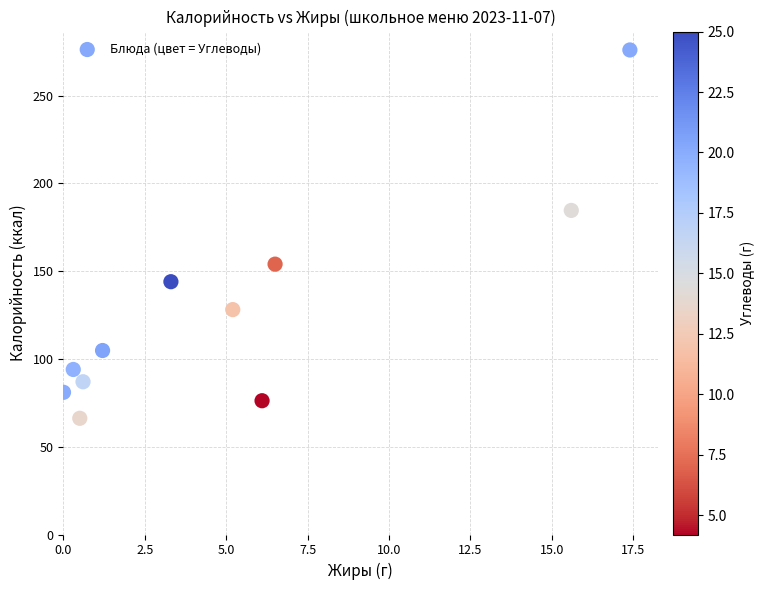

What is the average Y value?

126.9